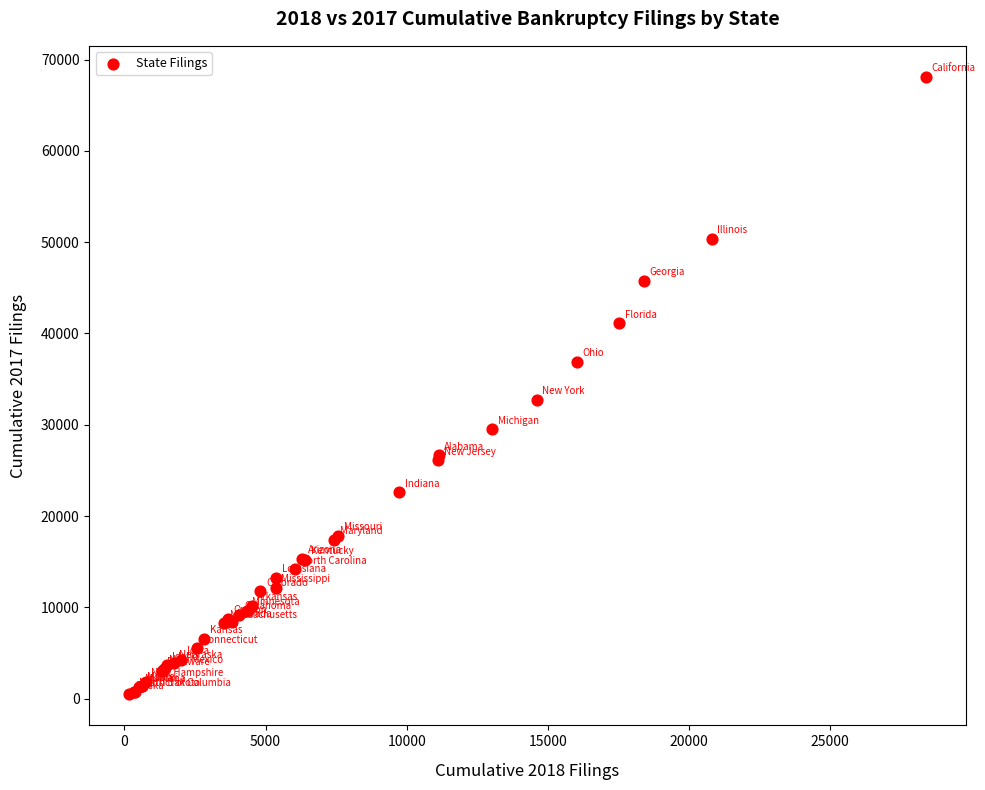

What Y value in the scatter plot is closest to 34290?

32748